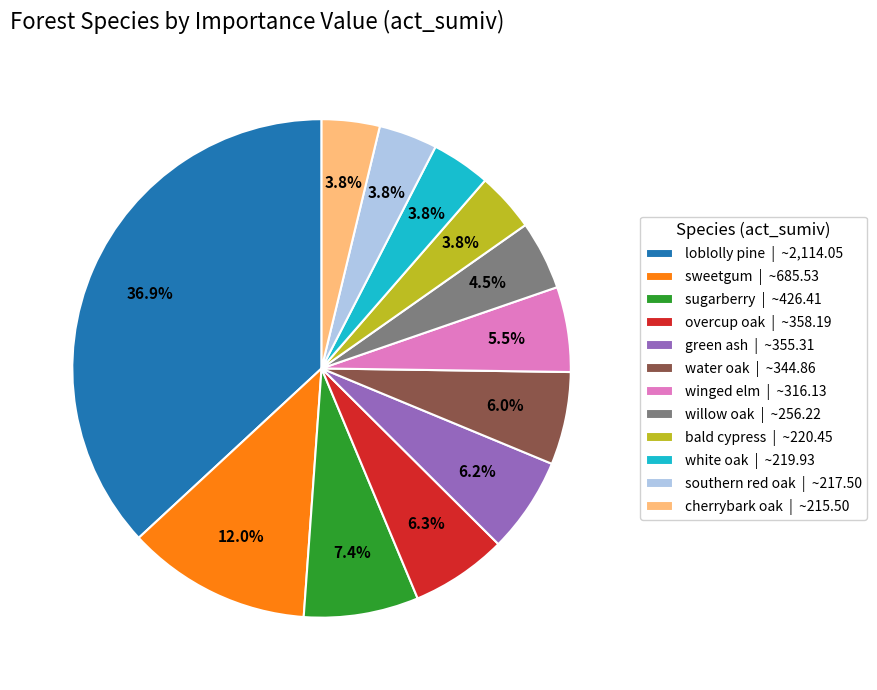

Combined, do sugarberry | ~426.41 and cherrybark oak | ~215.50 account for over 50%?

No